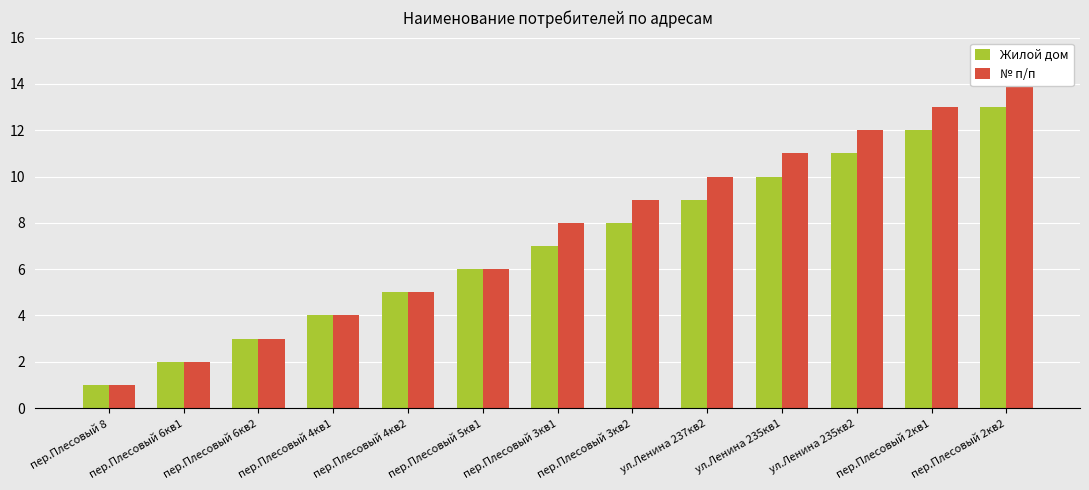

Count the number of categories in the chart.

13